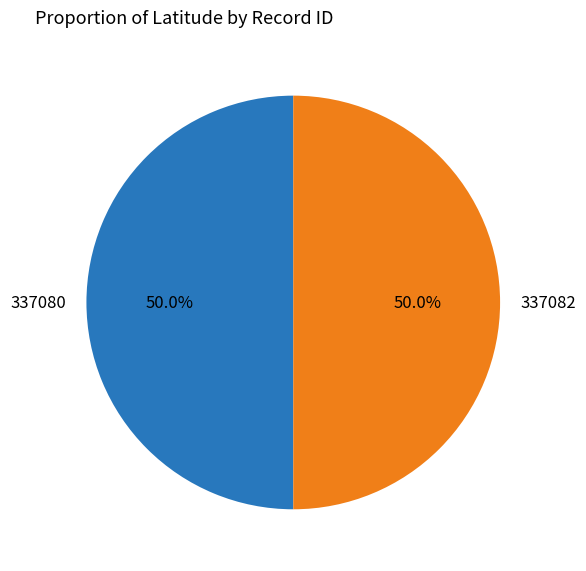

What is the ratio of the value at 337082 to the value at 337080?

1.0